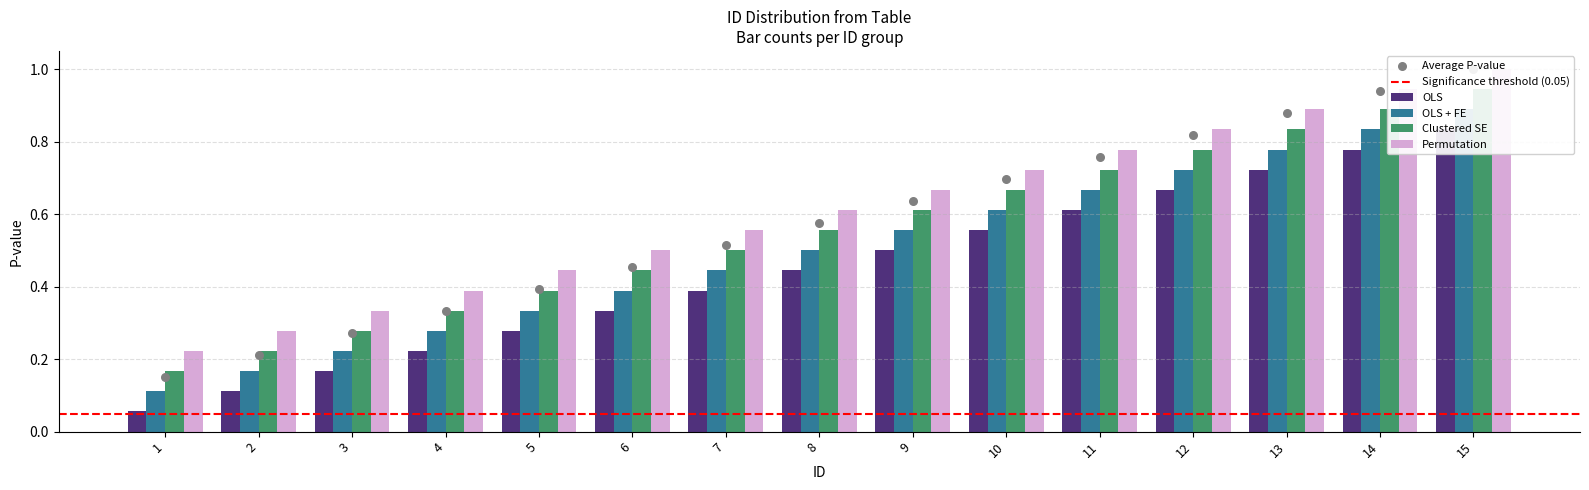

Which series reaches the maximum Y coordinate?

Permutation